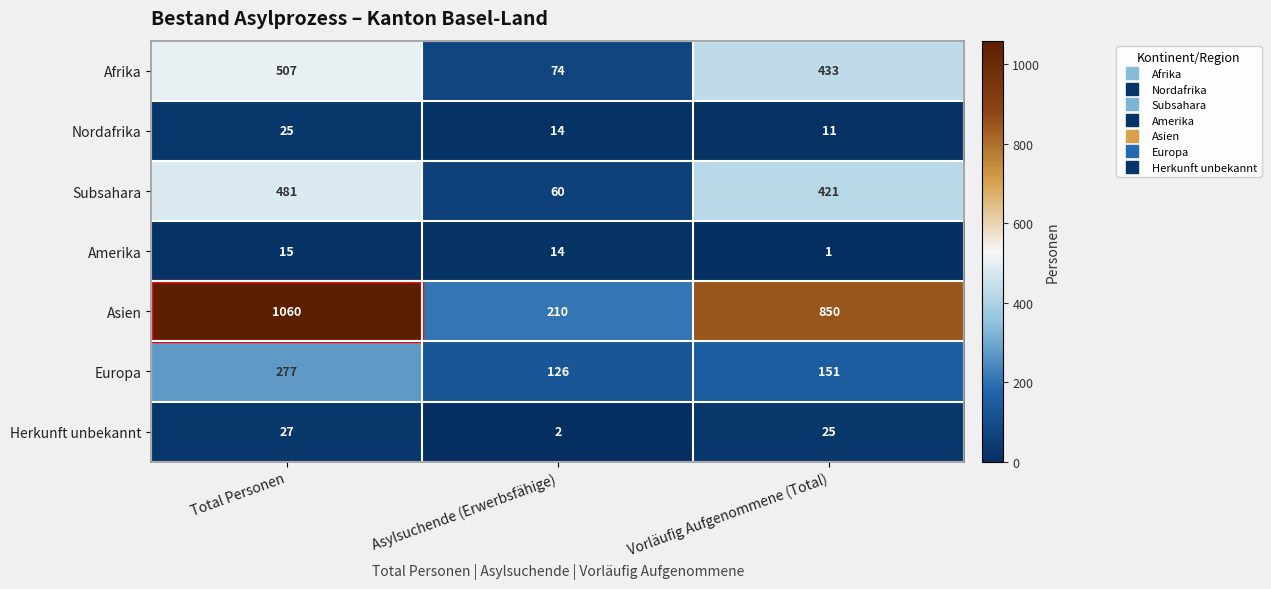

Count the Asien values in the range 210 to 1060.

3